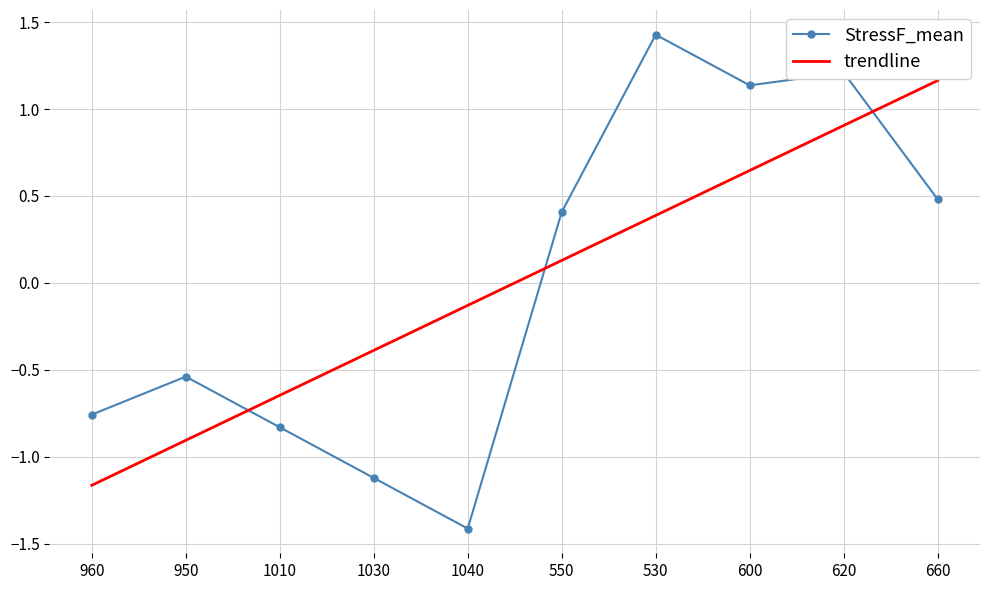

What is the smallest value displayed?

-1.4